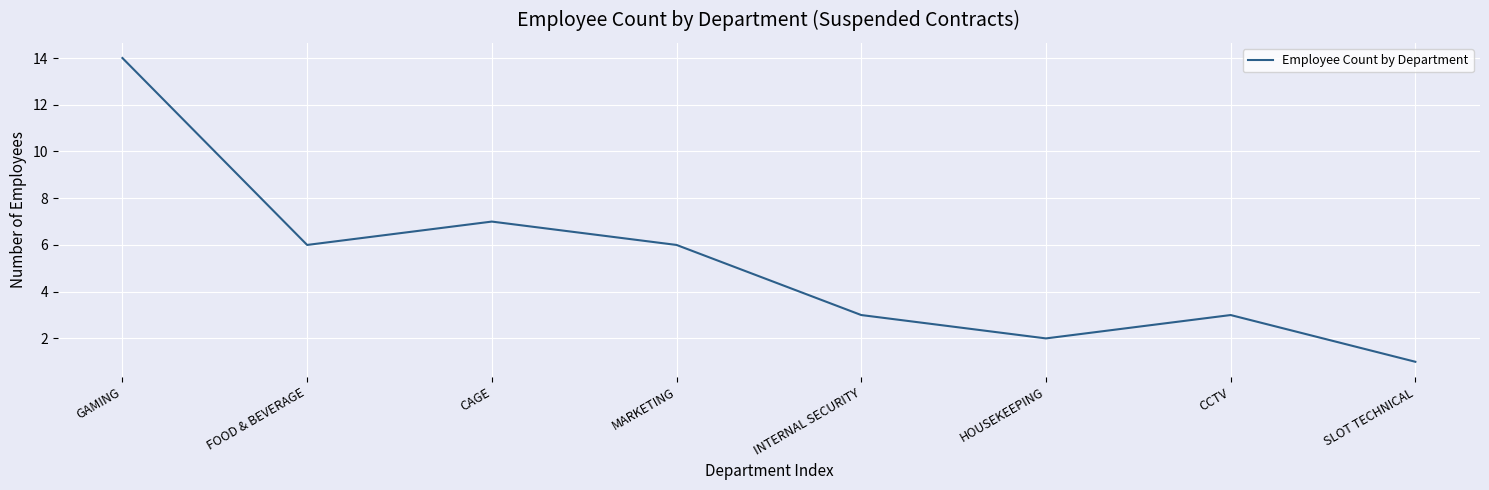

True or false: the data shows 8 at MARKETING.

False